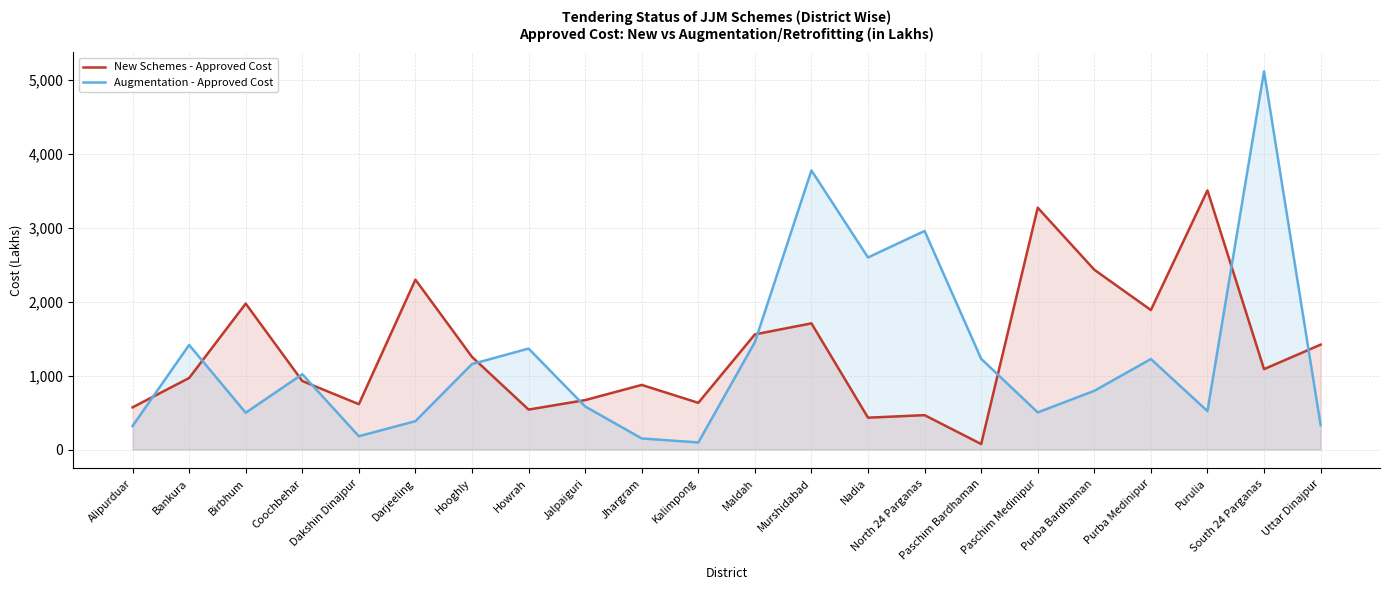

Between Darjeeling and Purba Bardhaman, which series saw the biggest shift?

Augmentation - Approved Cost